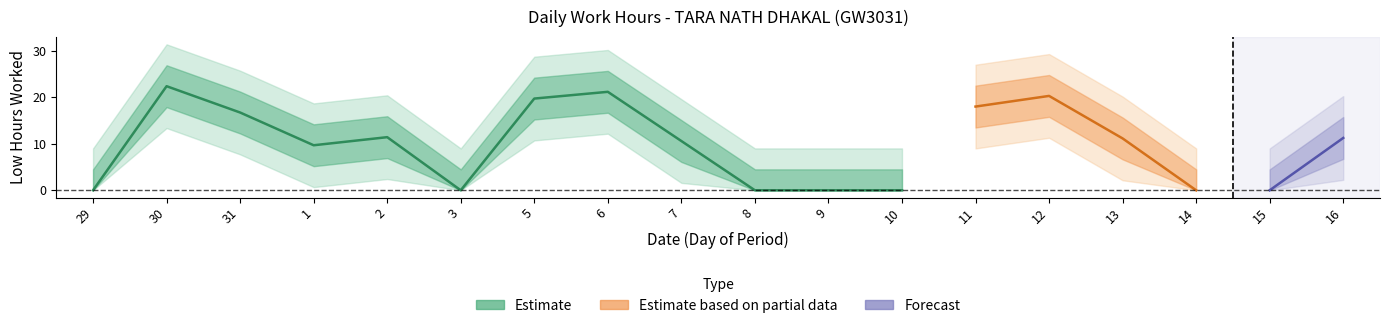

What is the greatest value displayed?

22.4